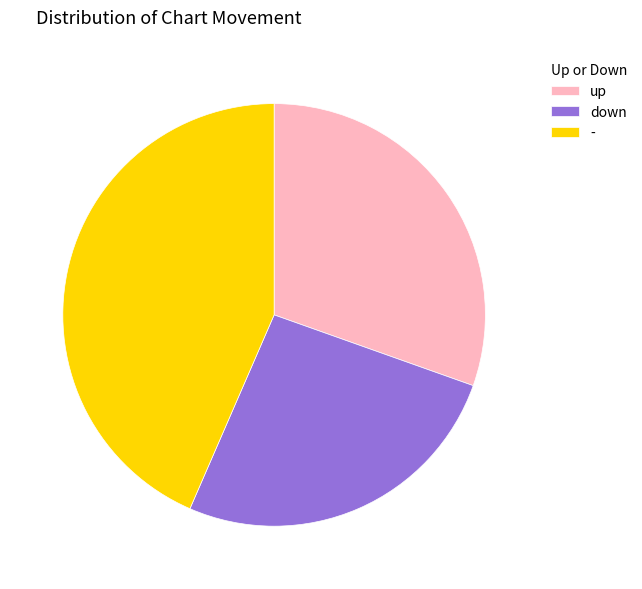

True or false: down accounts for 35% of the total.

False